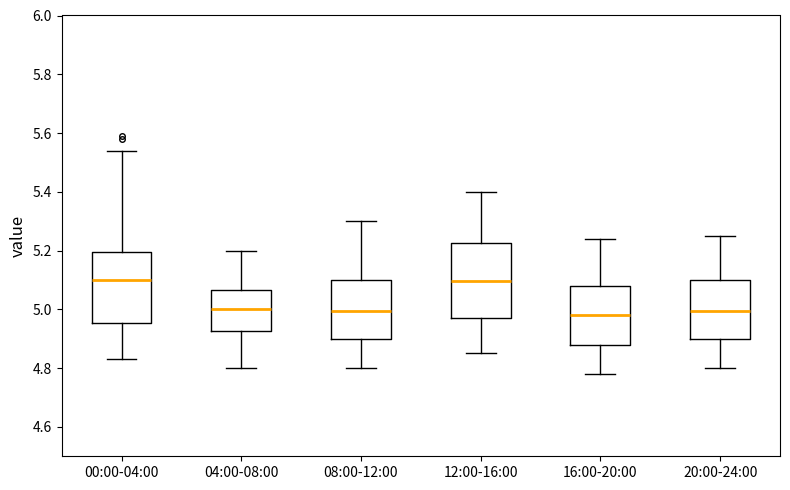

Where does the upper whisker of the box for 00:00-04:00 end on the y-axis? The values are not printed on the chart, so give them approximately, as read against the axis.

5.54